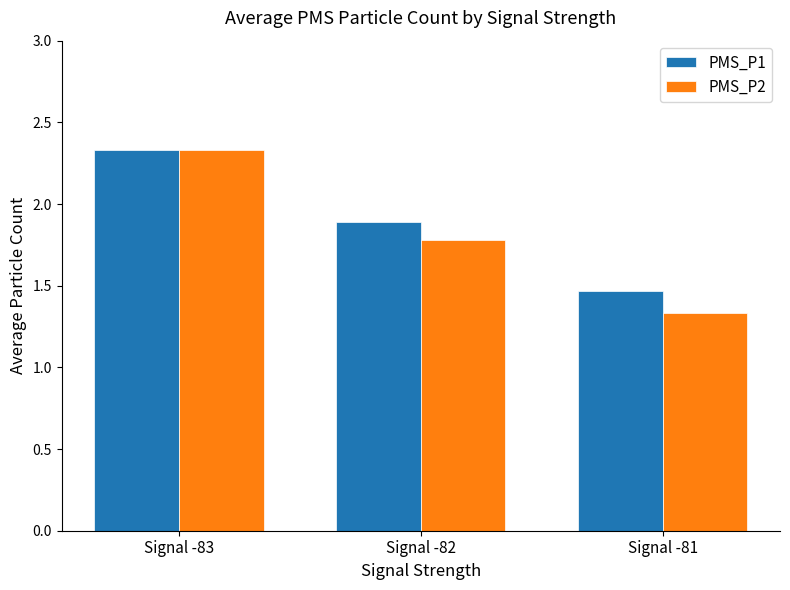

Are the bars horizontal?

No